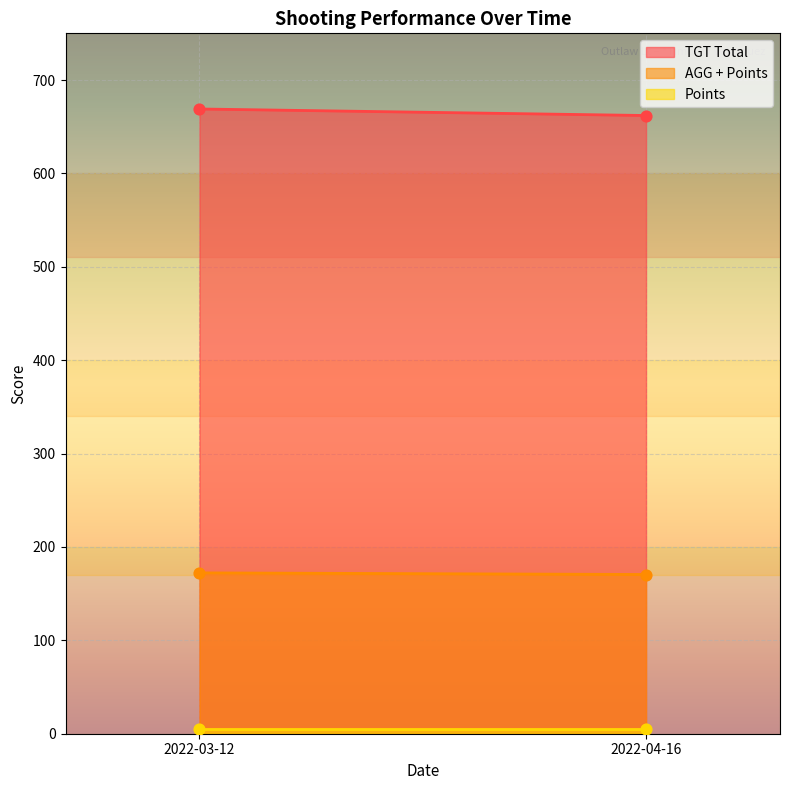

At which category is the sum across all series the highest?

2022-03-12